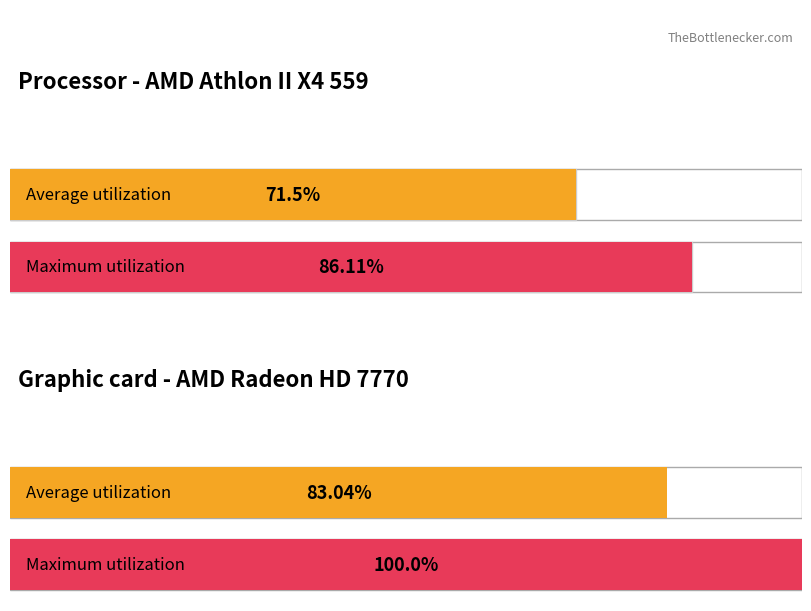

True or false: Maximum utilization has a value of 6.6 at 1.

False